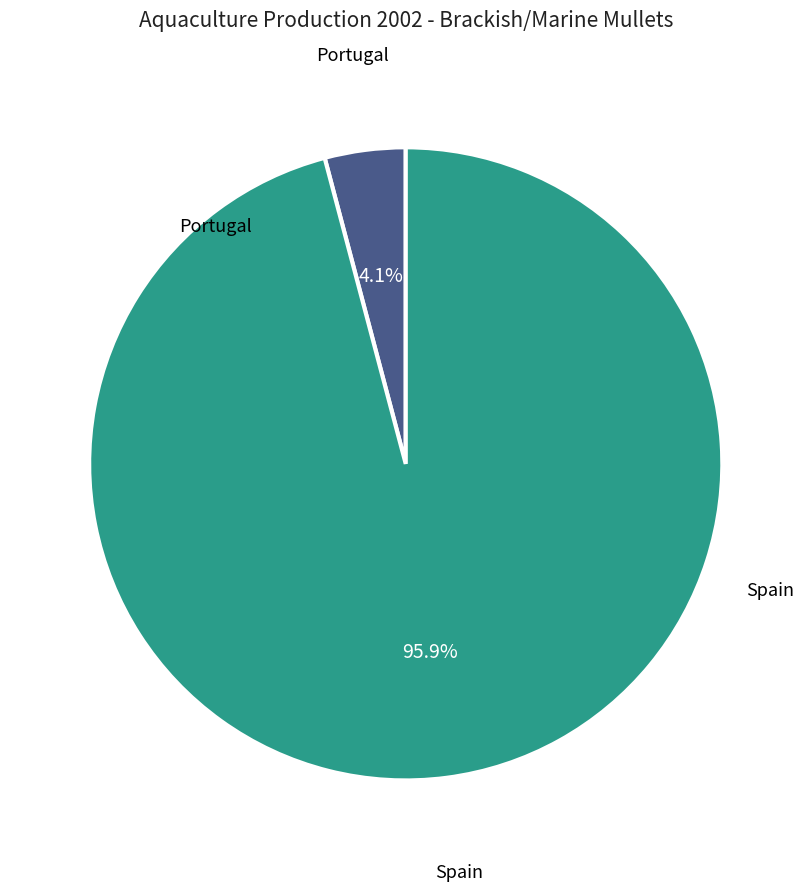

What percentage is the Spain slice, to the nearest percent?

96%